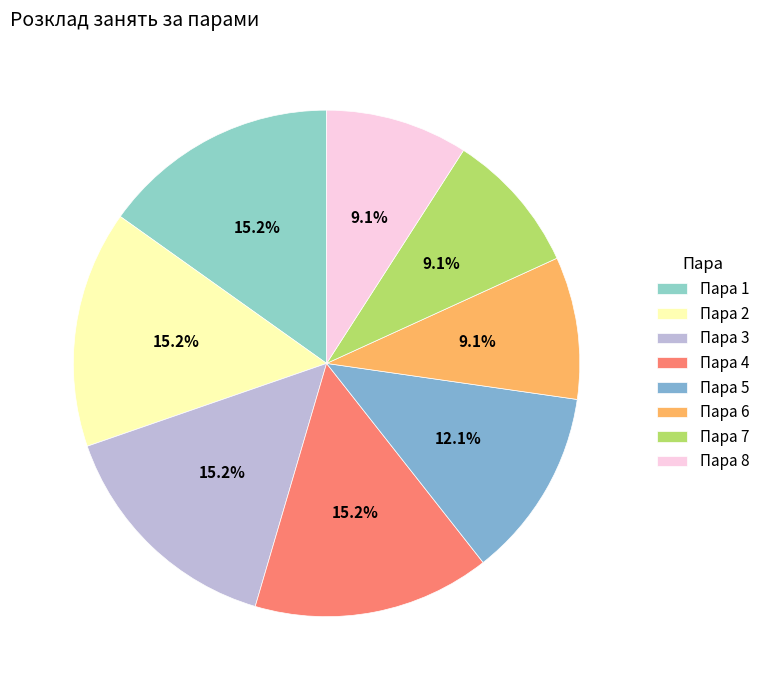

To the nearest percent, what is the difference between the largest and smallest slice percentages?

6%